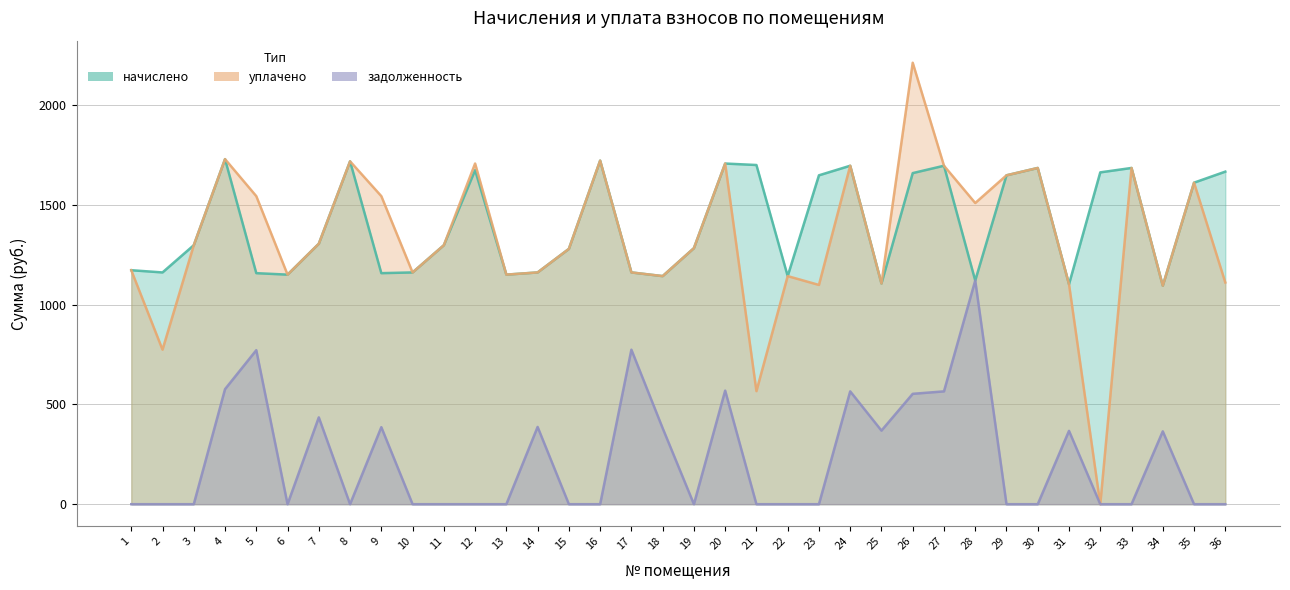

True or false: задолженность has more than 1 points higher than both neighbors.

True